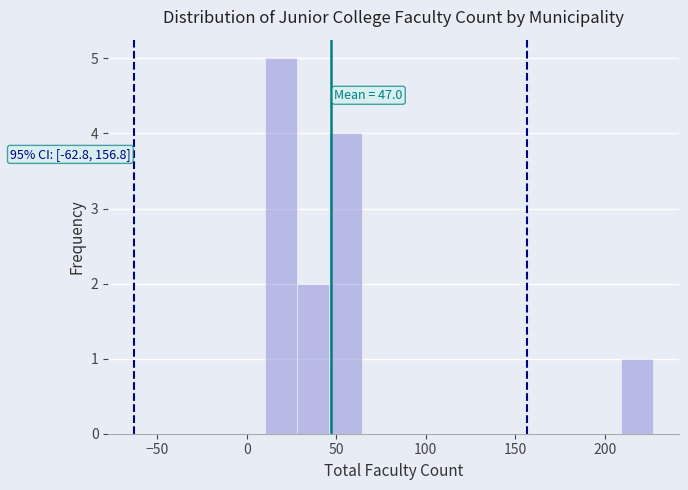

Read against the x-axis, roughly where is the centre of the tallest bar?

20